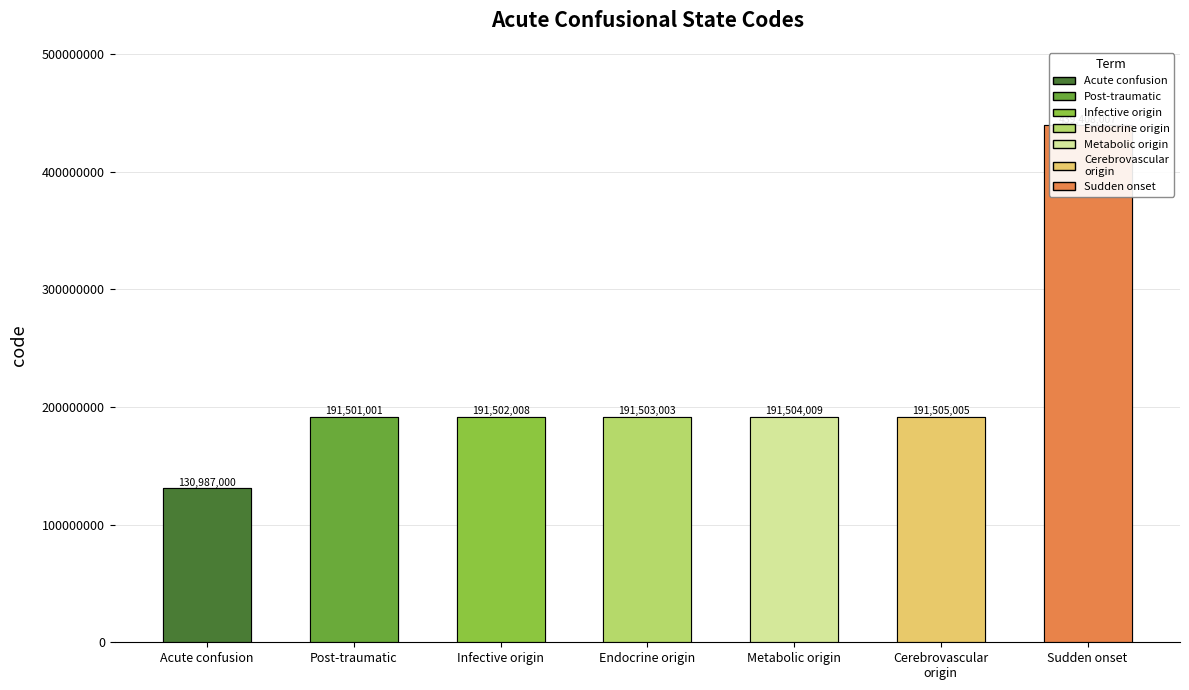

List the labels in order of value, largest first.

Sudden onset, Cerebrovascular
origin, Metabolic origin, Endocrine origin, Infective origin, Post-traumatic, Acute confusion